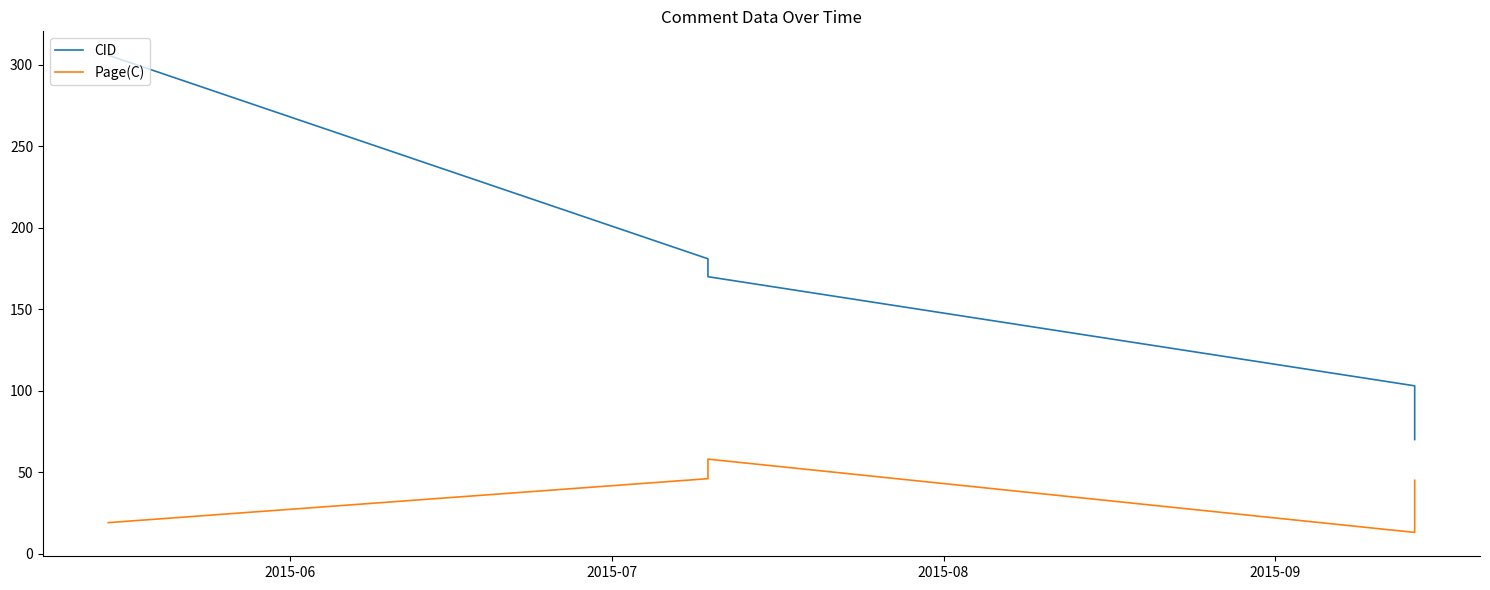

How many lines are shown in the chart?

2